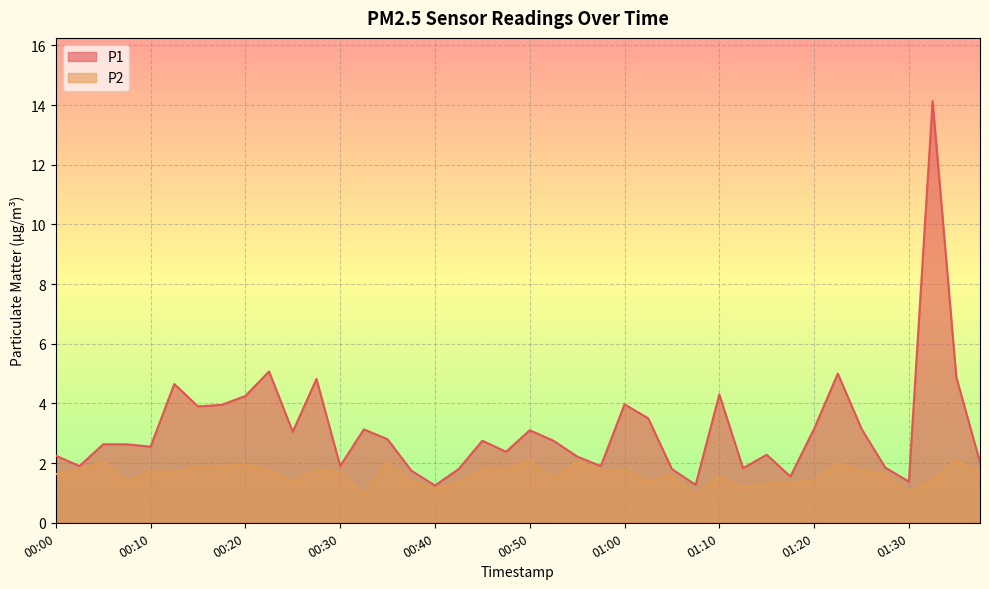

Reading right to left, list all the values displayed in this chart.

P1: 2.0	4.9	14.1	1.4	1.9	3.1	5.0	3.1	1.6	2.3	1.8	4.3	1.3	1.8	3.5	4.0	1.9	2.2	2.8	3.1	2.4	2.8	1.8	1.2	1.8	2.8	3.1	1.9	4.8	3.0	5.1	4.2	4.0	3.9	4.7	2.5	2.6	2.6	1.9	2.2
P2: 1.7	2.1	1.5	1.0	1.6	1.8	2.0	1.4	1.4	1.3	1.2	1.6	0.9	1.6	1.4	1.8	1.8	2.0	1.5	2.1	1.8	1.8	1.4	1.1	1.4	2.0	0.9	1.7	1.8	1.4	1.8	1.9	1.9	1.9	1.7	1.7	1.4	2.0	1.8	1.6